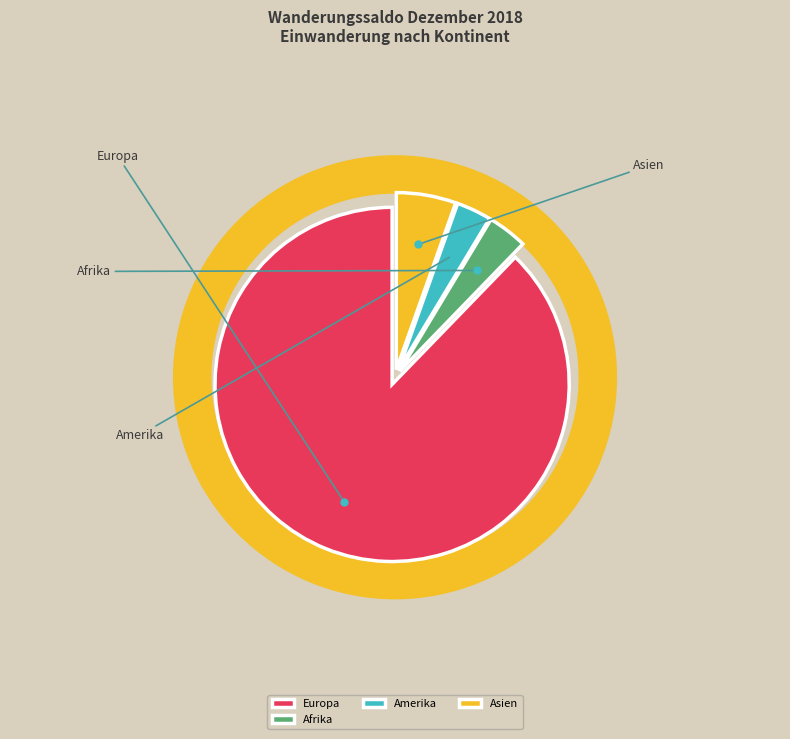

Between Amerika and Europa, which is larger?

Europa